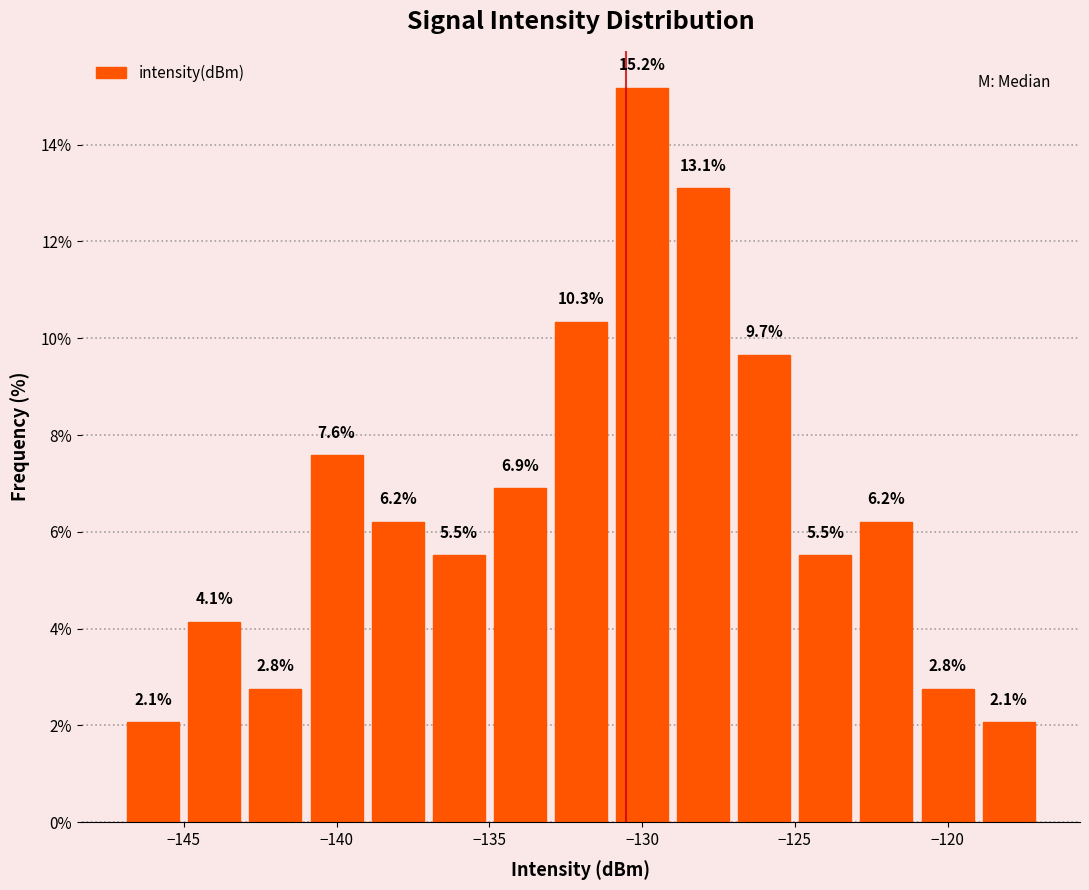

Reading left to right, list every bar in this chart as the range it spans on the x-axis followed by its height.

-147 to -145: 2.1
-145 to -143: 4.1
-143 to -141: 2.8
-141 to -139: 7.6
-139 to -137: 6.2
-137 to -135: 5.5
-135 to -133: 6.9
-133 to -131: 10.3
-131 to -129: 15.2
-129 to -127: 13.1
-127 to -125: 9.7
-125 to -123: 5.5
-123 to -121: 6.2
-121 to -119: 2.8
-119 to -117: 2.1